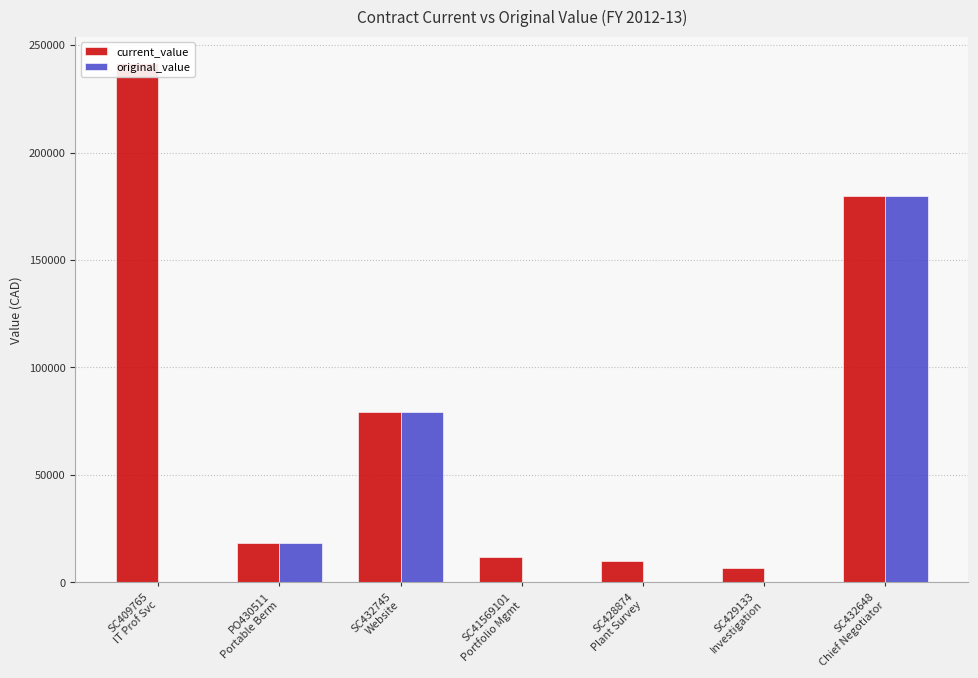

What are all the series names shown in the legend?

current_value, original_value